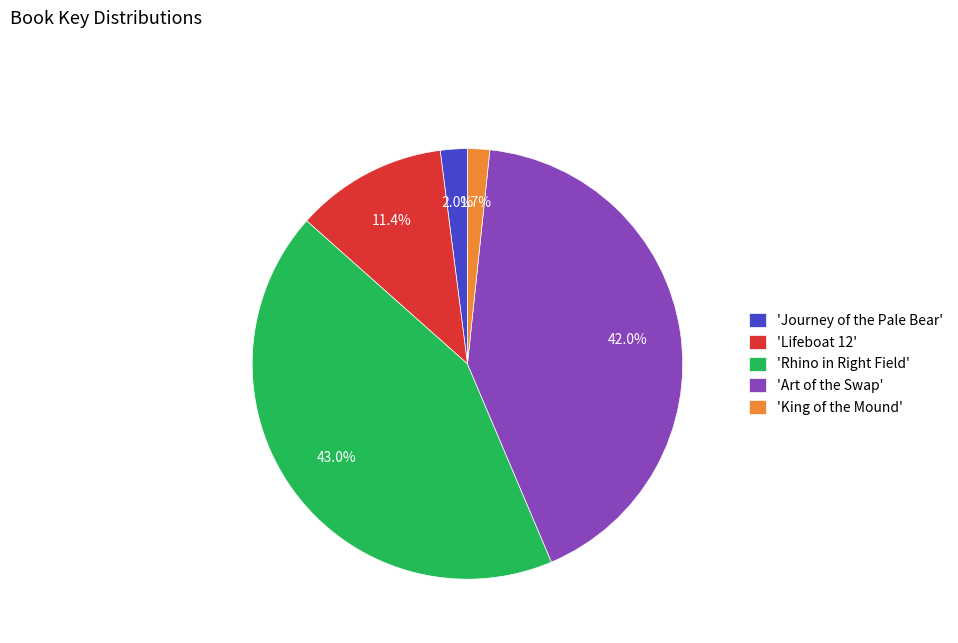

What is the total percentage of 'King of the Mound' and 'Lifeboat 12'?

13.1%